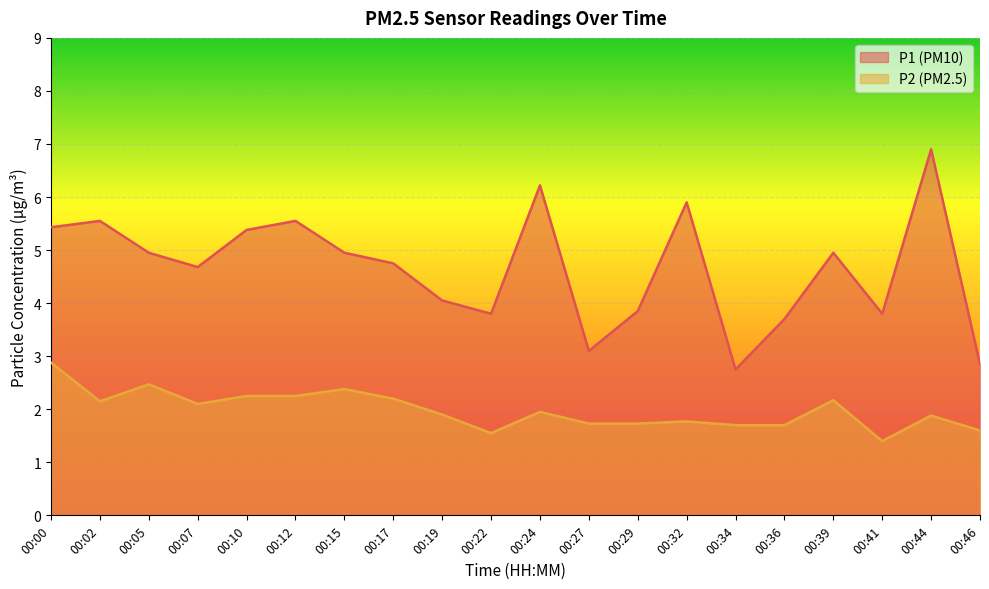

Which series has the largest total across all categories?

P1 (PM10)